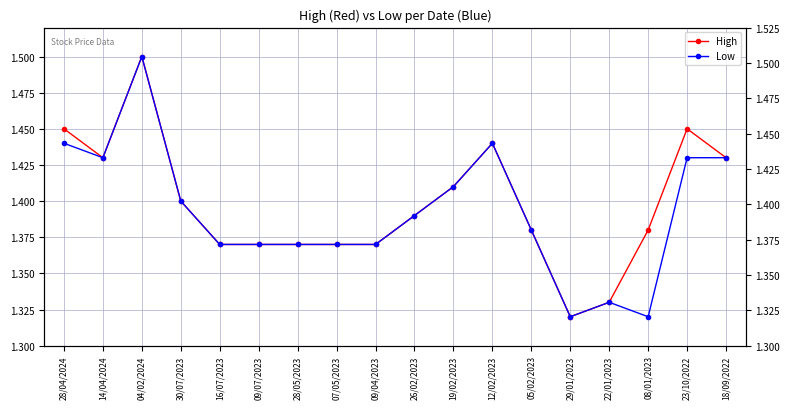

Where is the first local minimum for Low?

14/04/2024